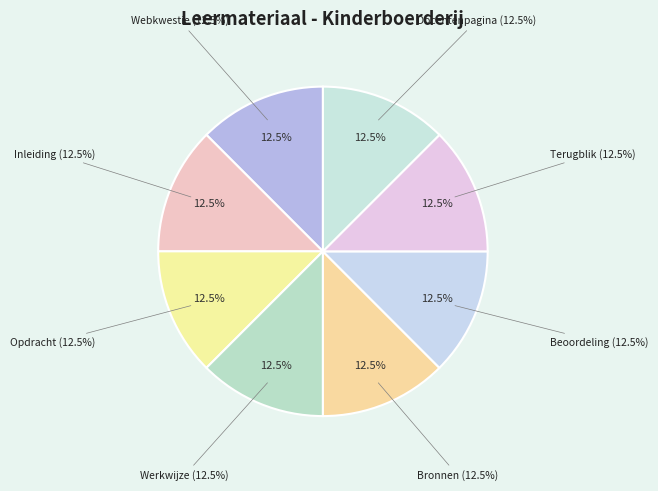

Which slice is the smallest?

Webkwestie